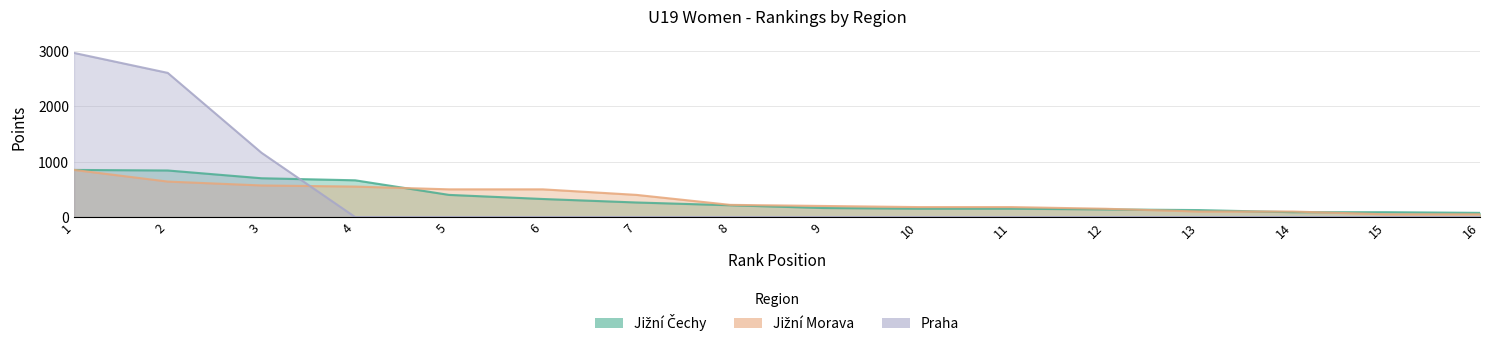

Is it true that Praha equals 1160 at 3?

True